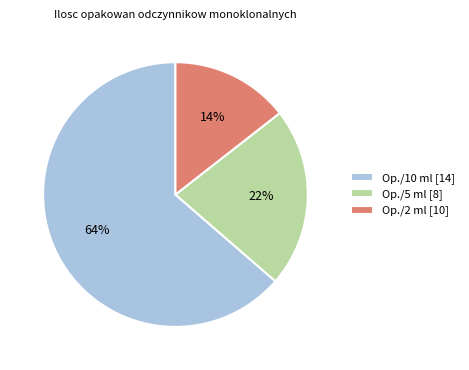

To the nearest percent, what percentage of the pie is Op./10 ml [14]?

64%